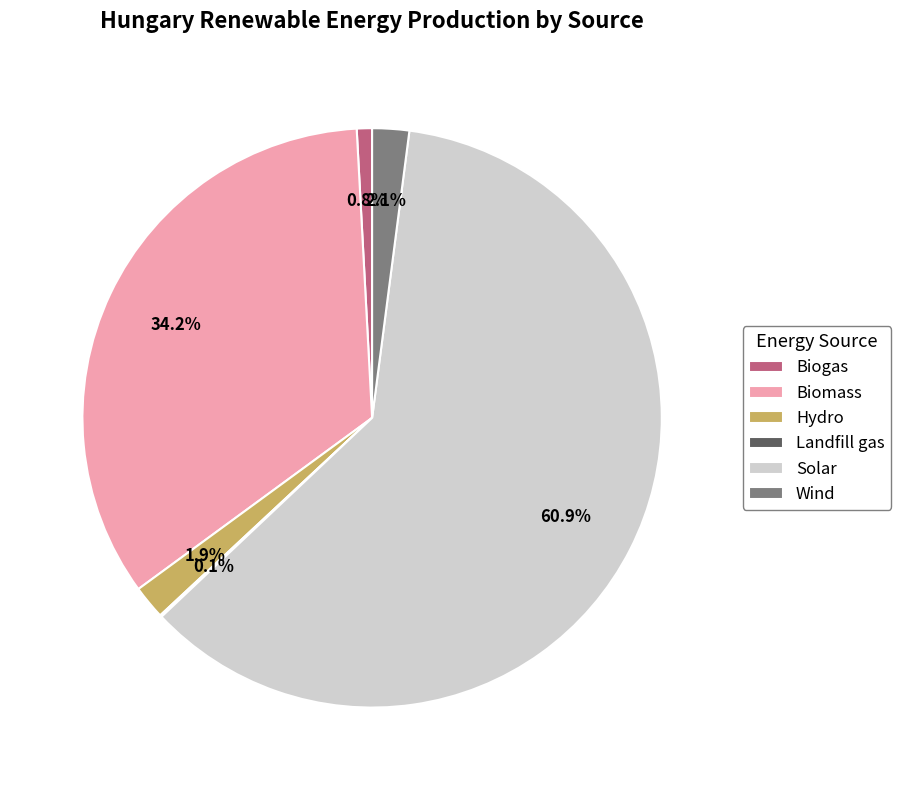

Is there any slice that represents more than half of the pie?

Yes